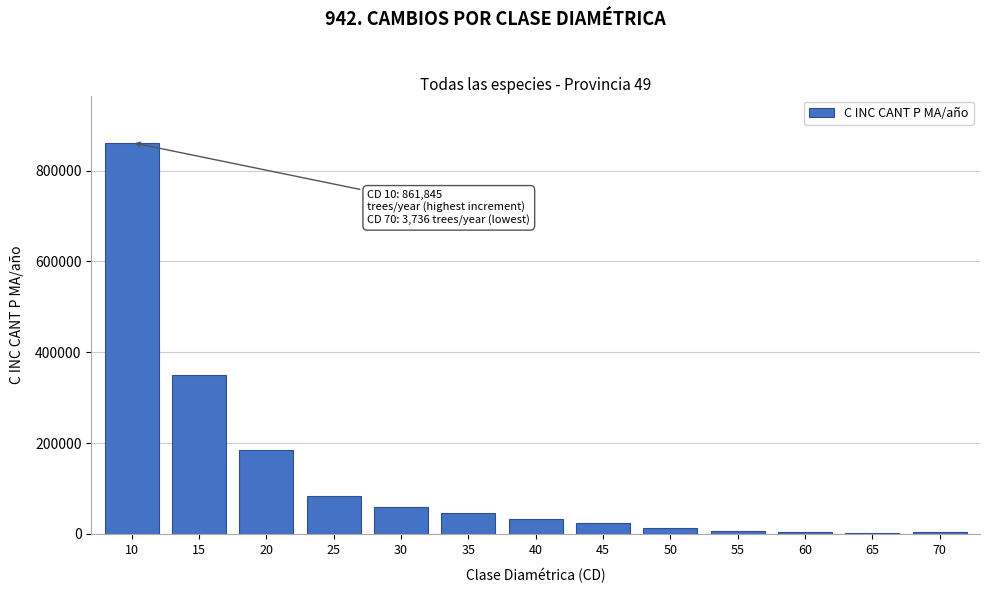

Approximately how many times larger is the value at 30 compared to 35?

1.3